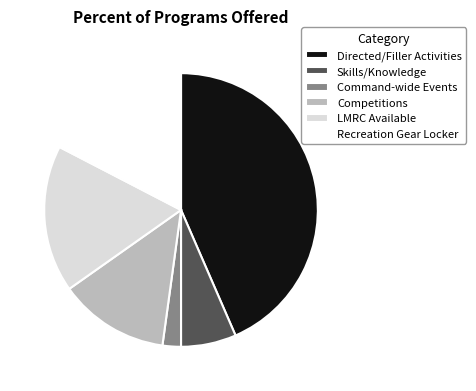

The Command-wide Events slice represents 17% of the pie. True or false?

False